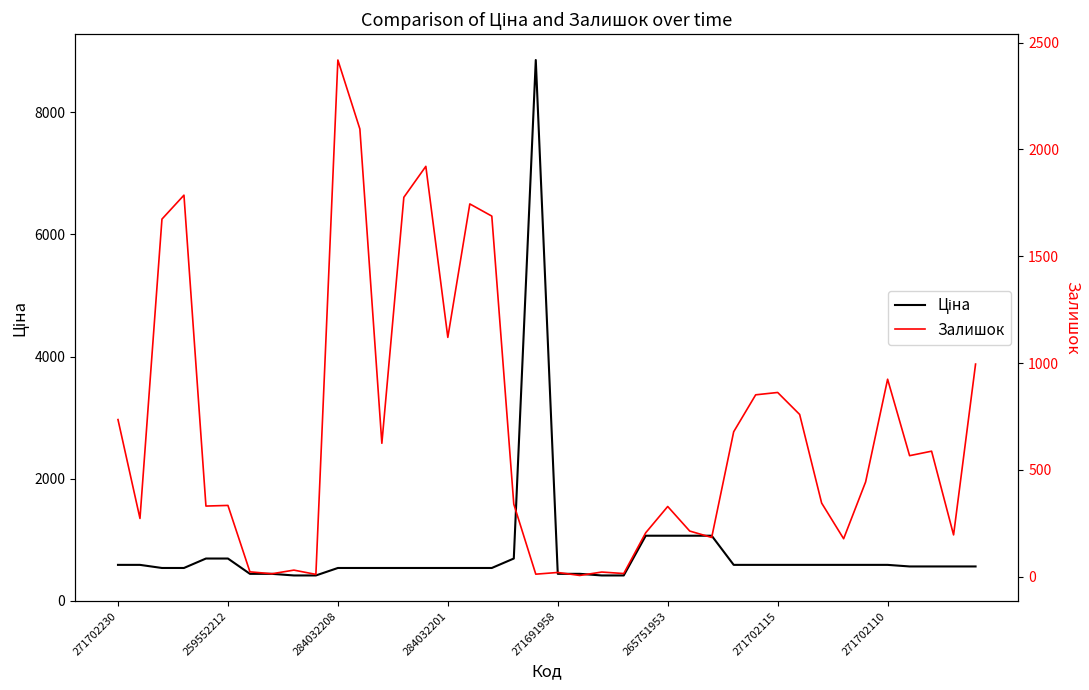

What is the minimum value shown in the chart?

5.0